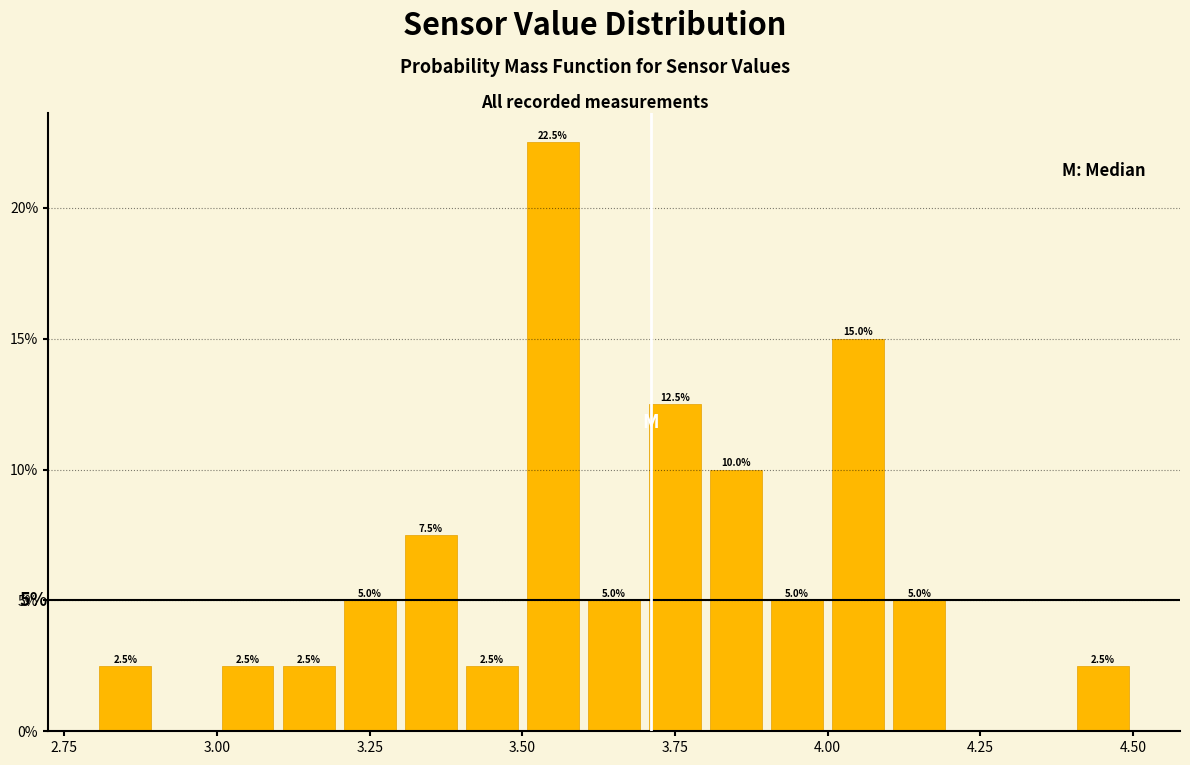

Around what value on the x-axis is the tallest bar? Give the approximate position of its centre, as read against the axis.

3.55